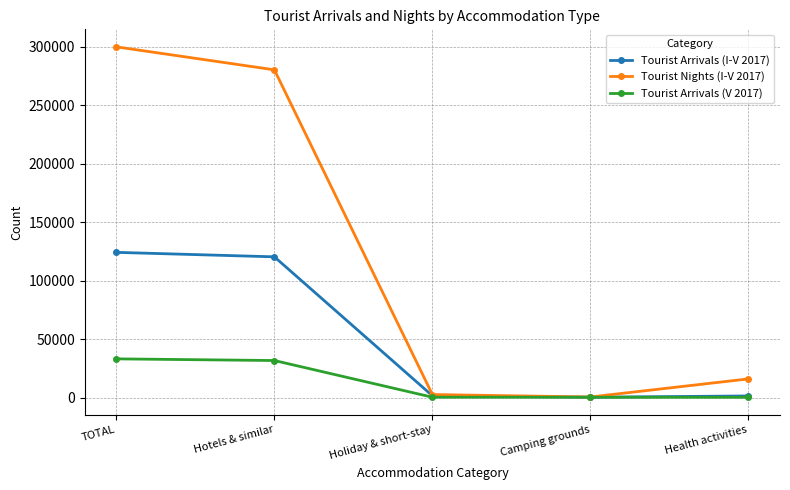

What is the sum of all Tourist Arrivals (I-V 2017) values?

248524